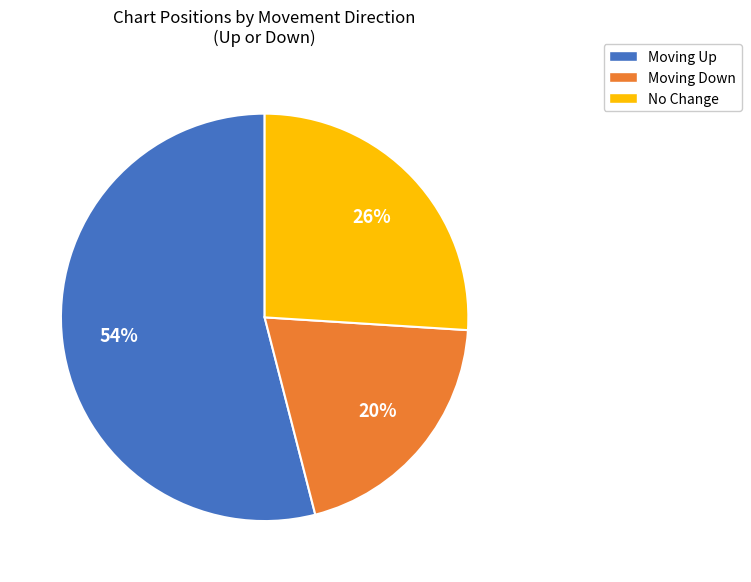

Is it true that No Change is 20% of the pie?

False